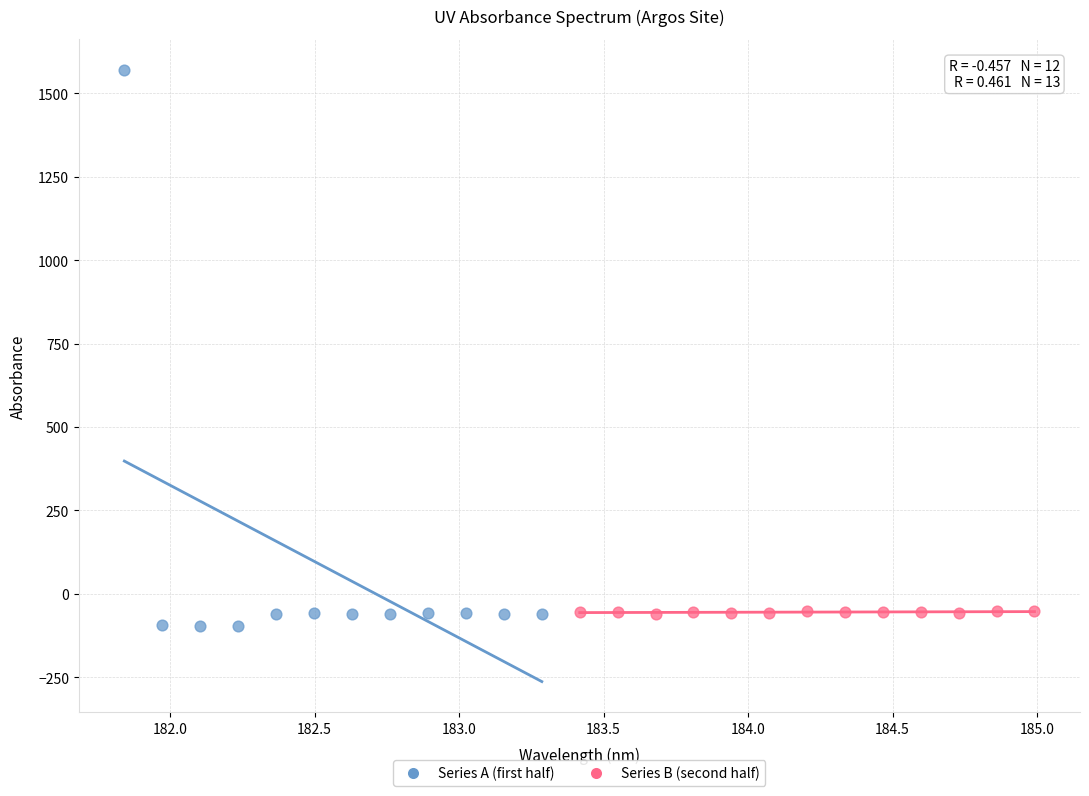

Which series has the widest spread of Y values?

Series A (first half)